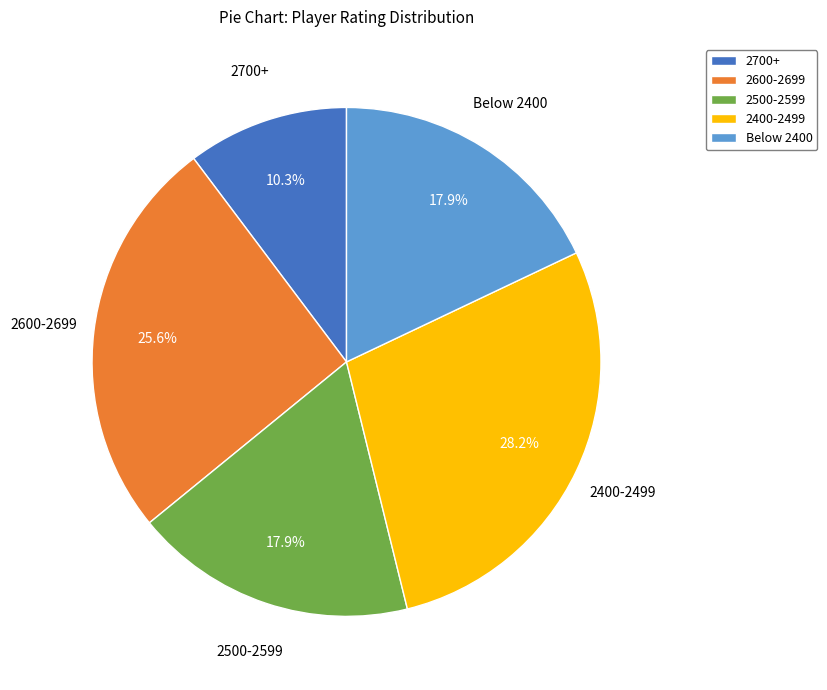

What is the smallest slice in the pie chart?

2700+